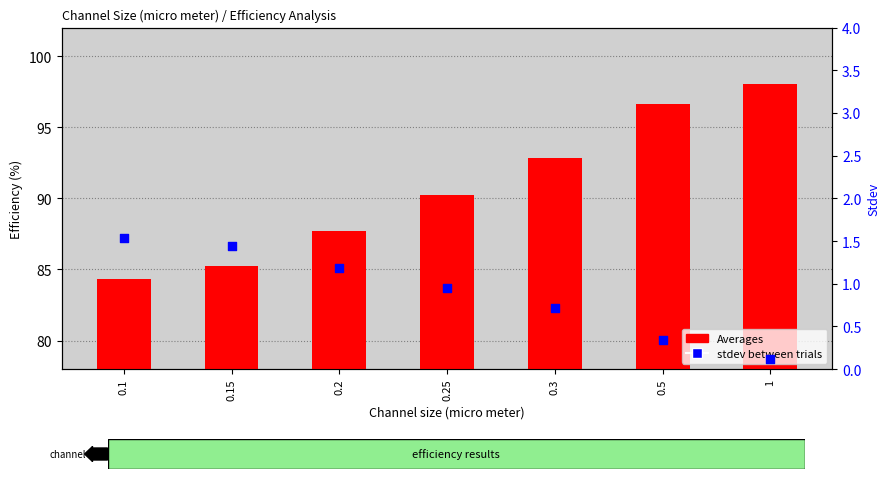

What is the total value across all series at 1?

98.1